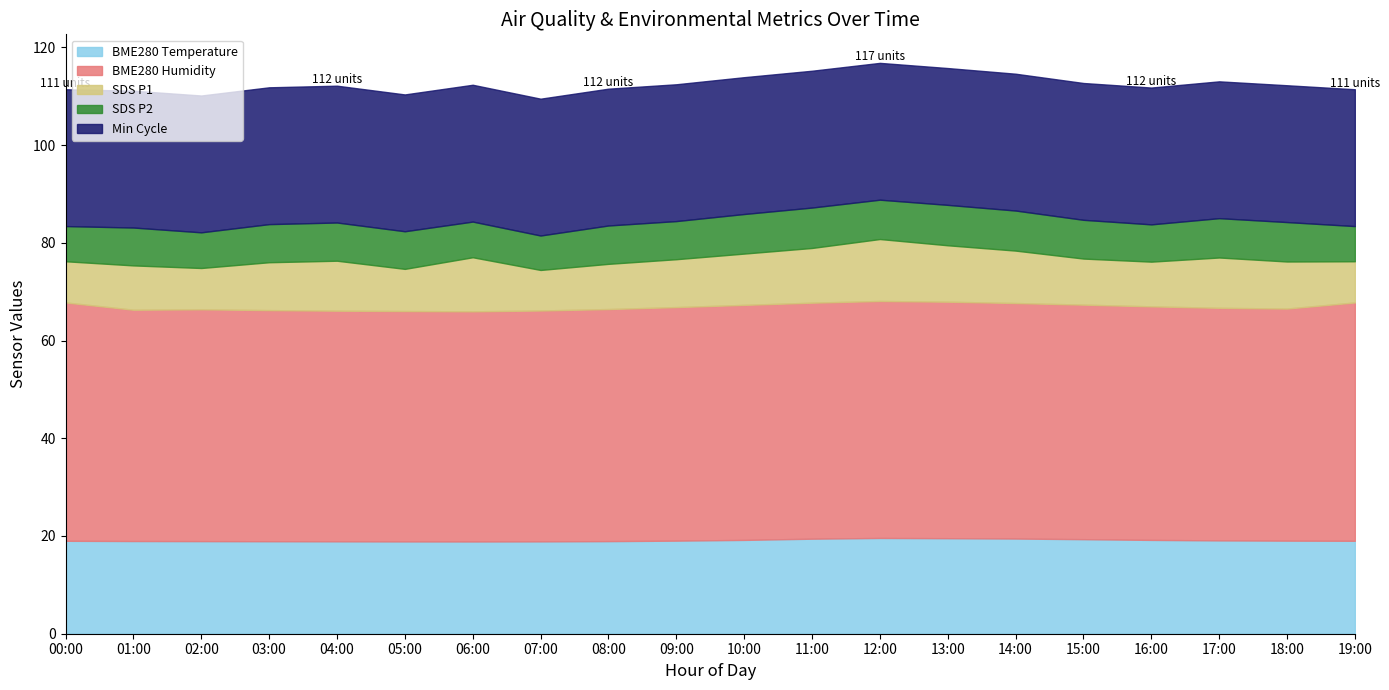

How many categories are shown in the chart?

20